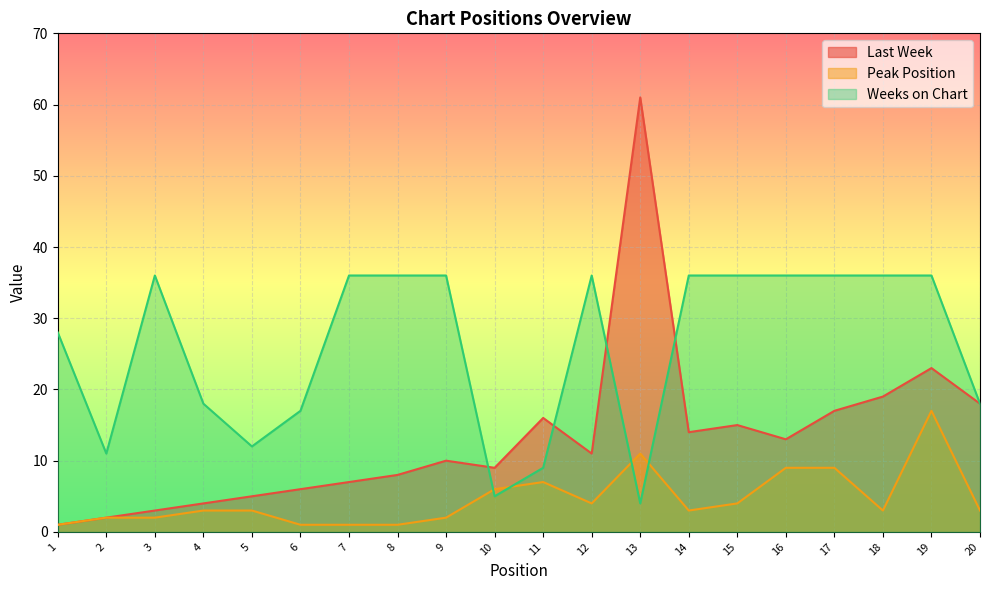

True or false: Weeks on Chart has a value of 36 at 14.

True